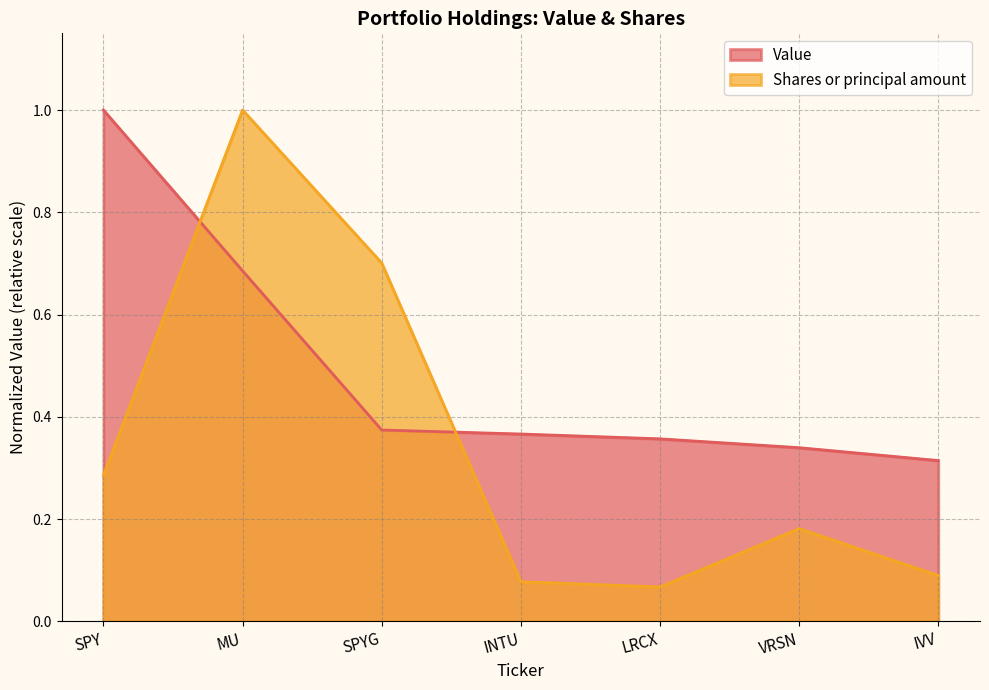

What is the highest value of the Value series?

1.0